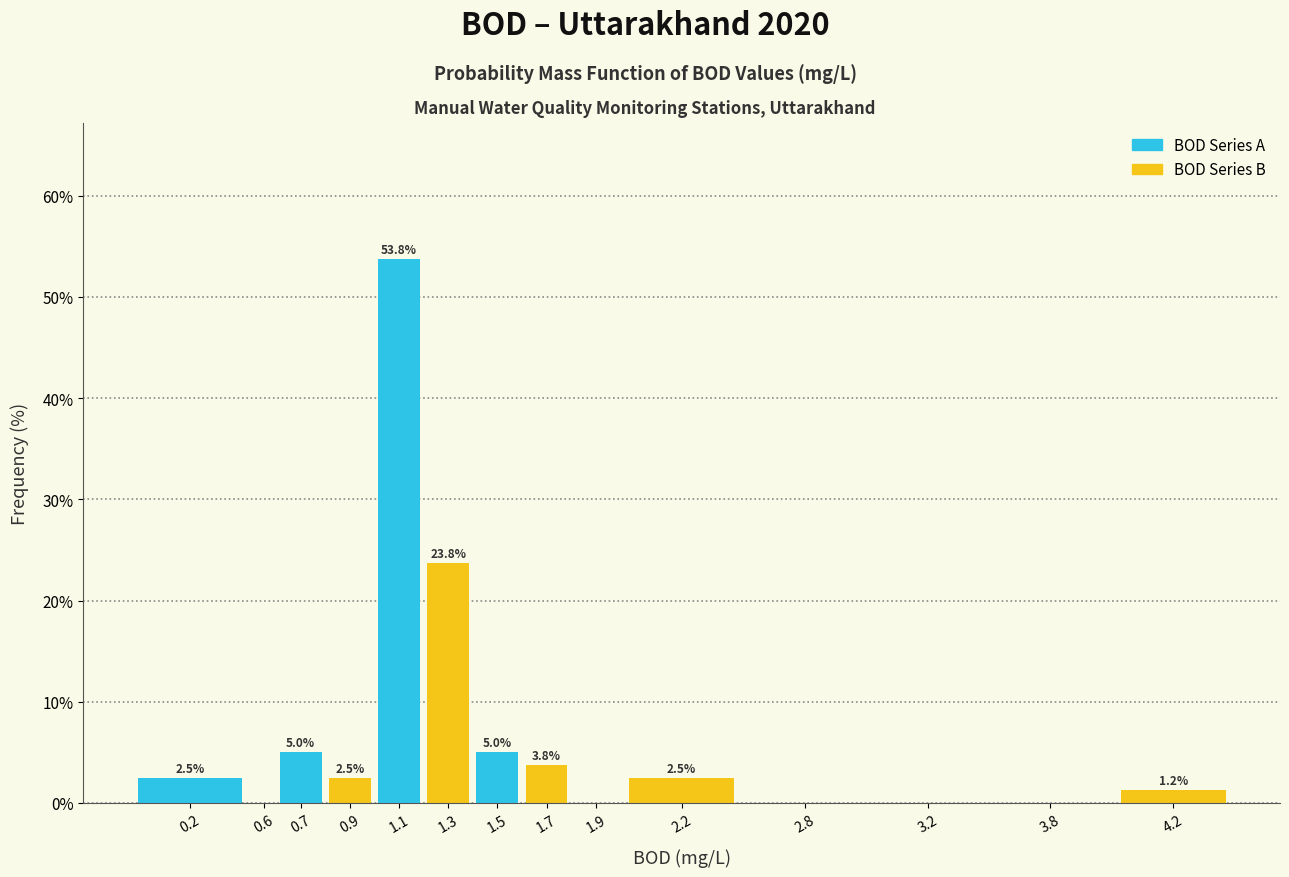

Which has a higher value, 1.9 or 1.3?

1.3